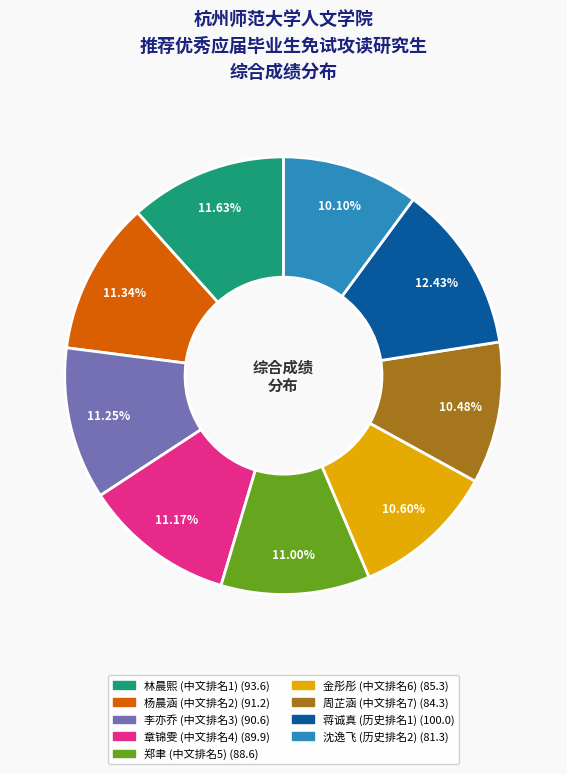

Between 杨晨涵 (中文排名2) and 沈逸飞 (历史排名2), which is larger?

杨晨涵 (中文排名2)